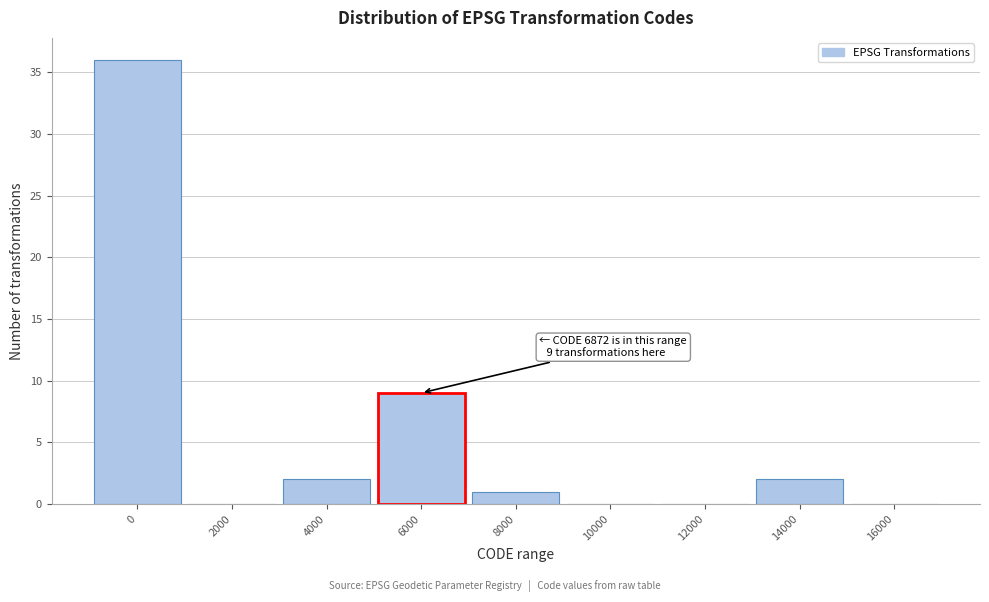

Reading right to left, what are all the values shown in this chart?

16000=0	14000=2	12000=0	10000=0	8000=1	6000=9	4000=2	2000=0	0=36